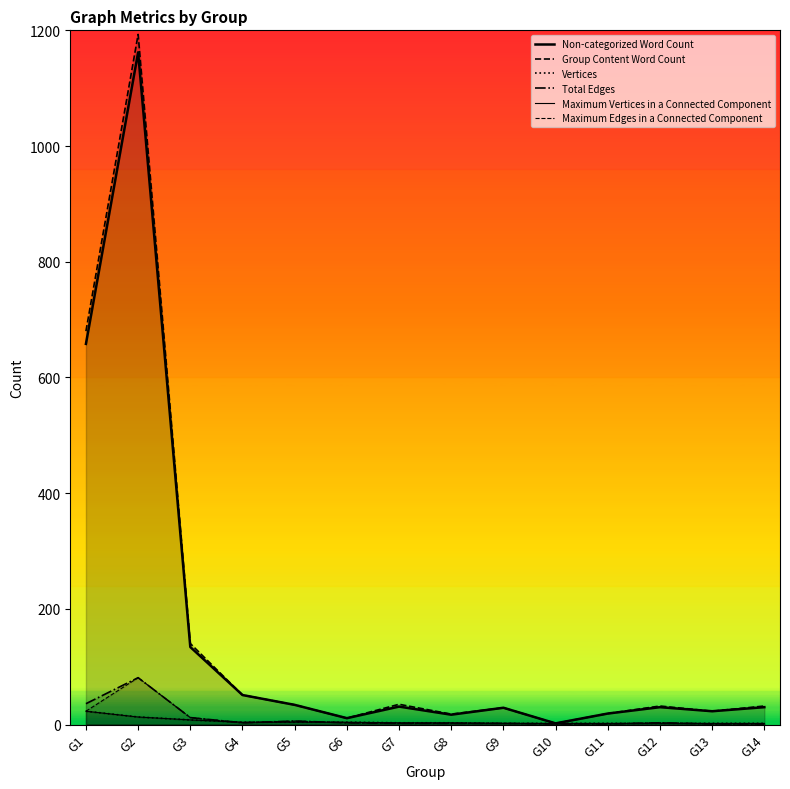

How many distinct data groups are displayed?

6